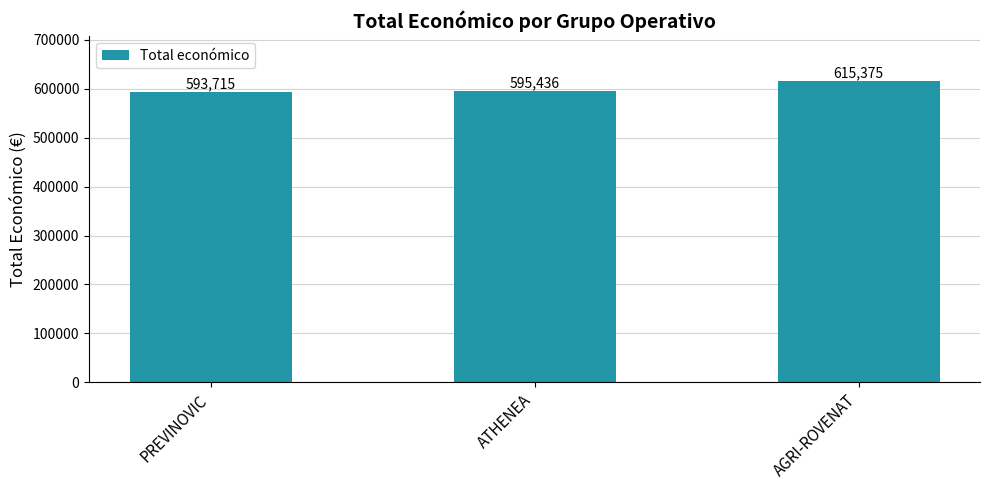

What is the greatest value displayed?

615375